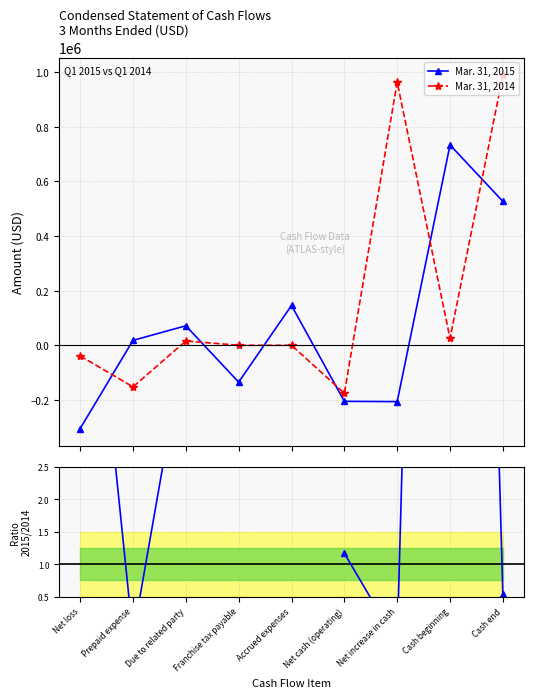

True or false: Mar. 31, 2014 has more than 2 points higher than both neighbors.

False